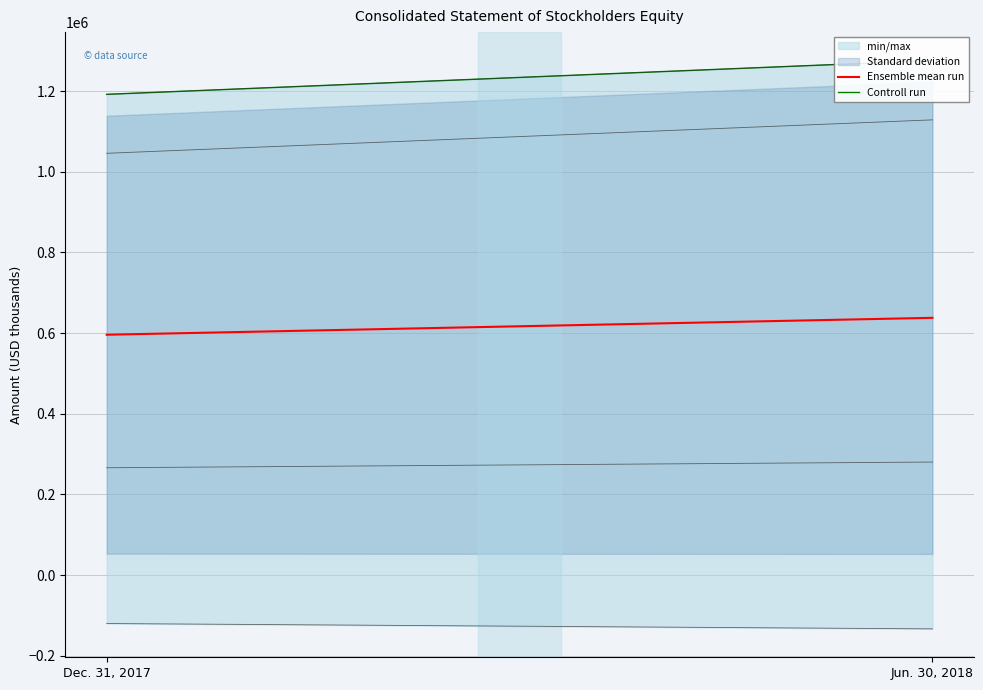

What is the difference between the maximum and minimum values in the Ensemble mean run series?

41913.8